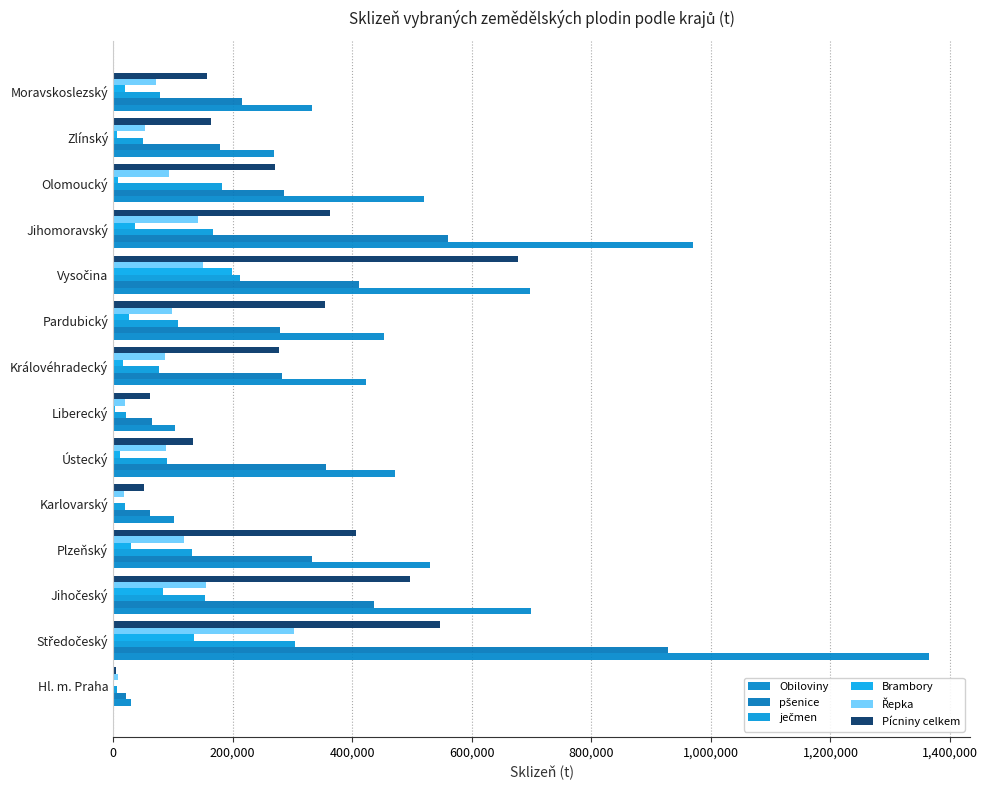

What is the sum of all Brambory values?

583560.0